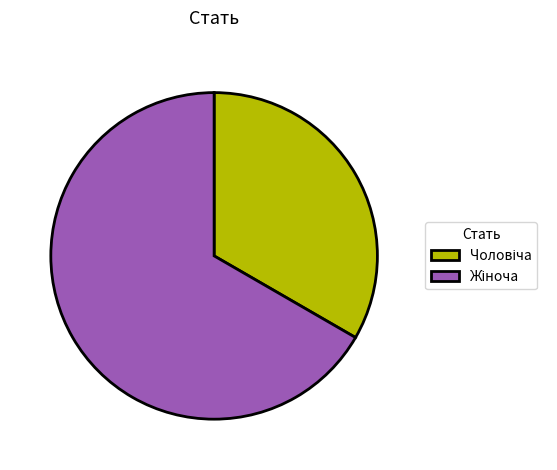

Is there a majority slice in this chart?

Yes